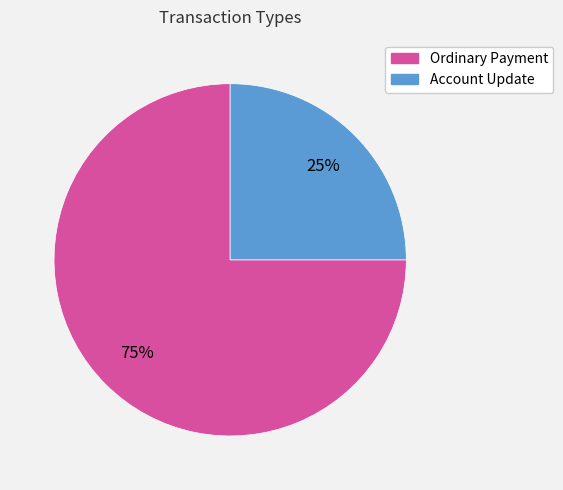

Combined, do Account Update and Ordinary Payment account for over 50%?

Yes